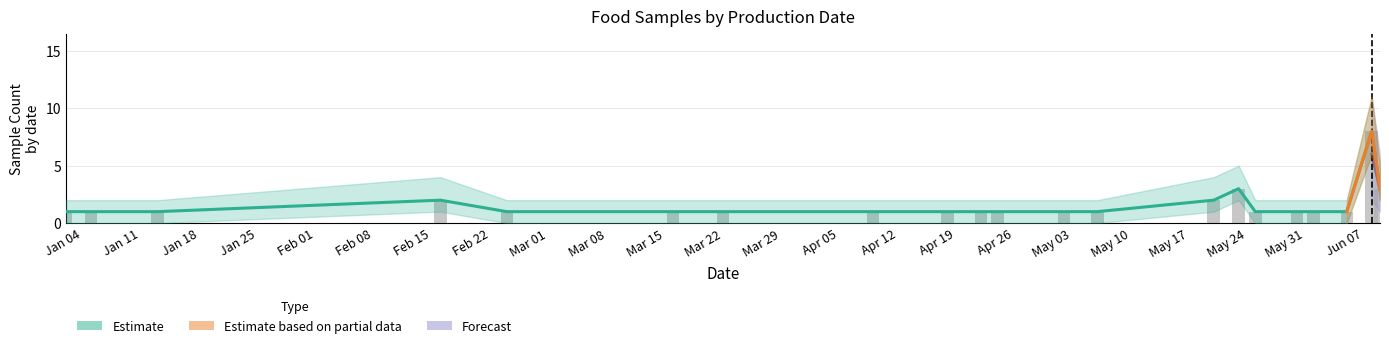

Which label corresponds to the largest value in the chart?

2022-06-08